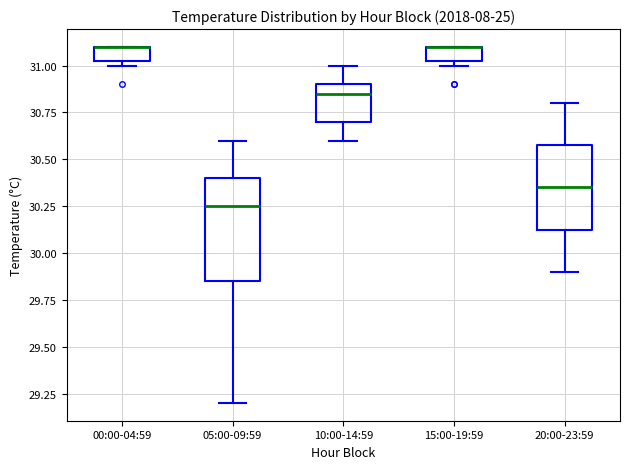

Where does the upper whisker of the box for 10:00-14:59 end on the y-axis? The values are not printed on the chart, so give them approximately, as read against the axis.

31.00